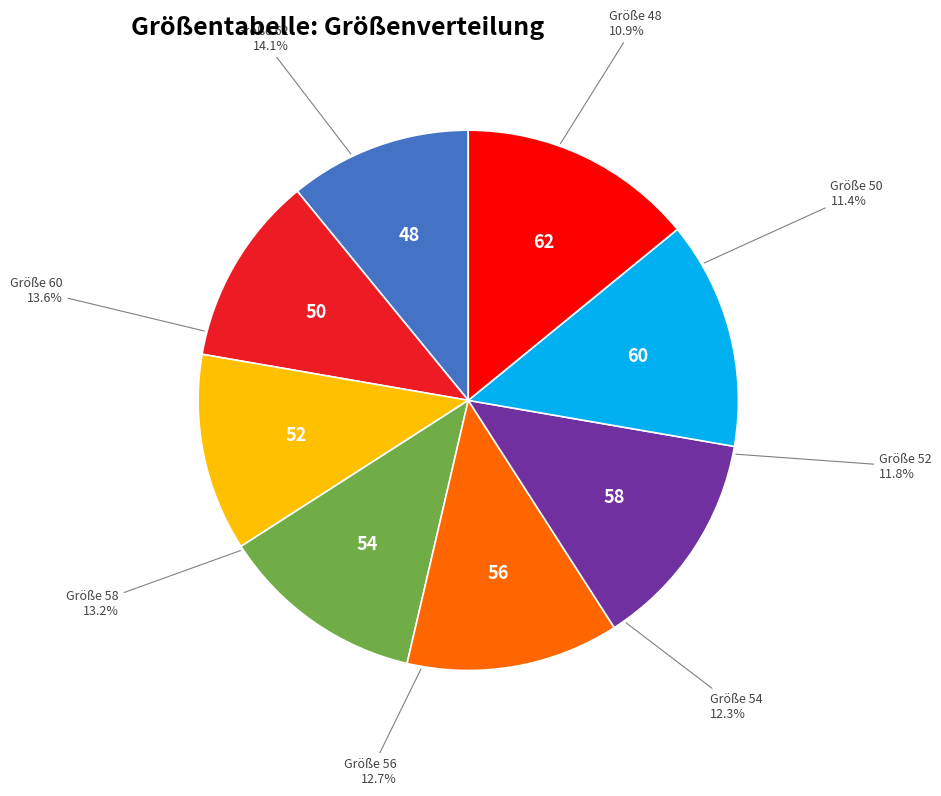

Is it true that 52 is 12% of the pie?

True